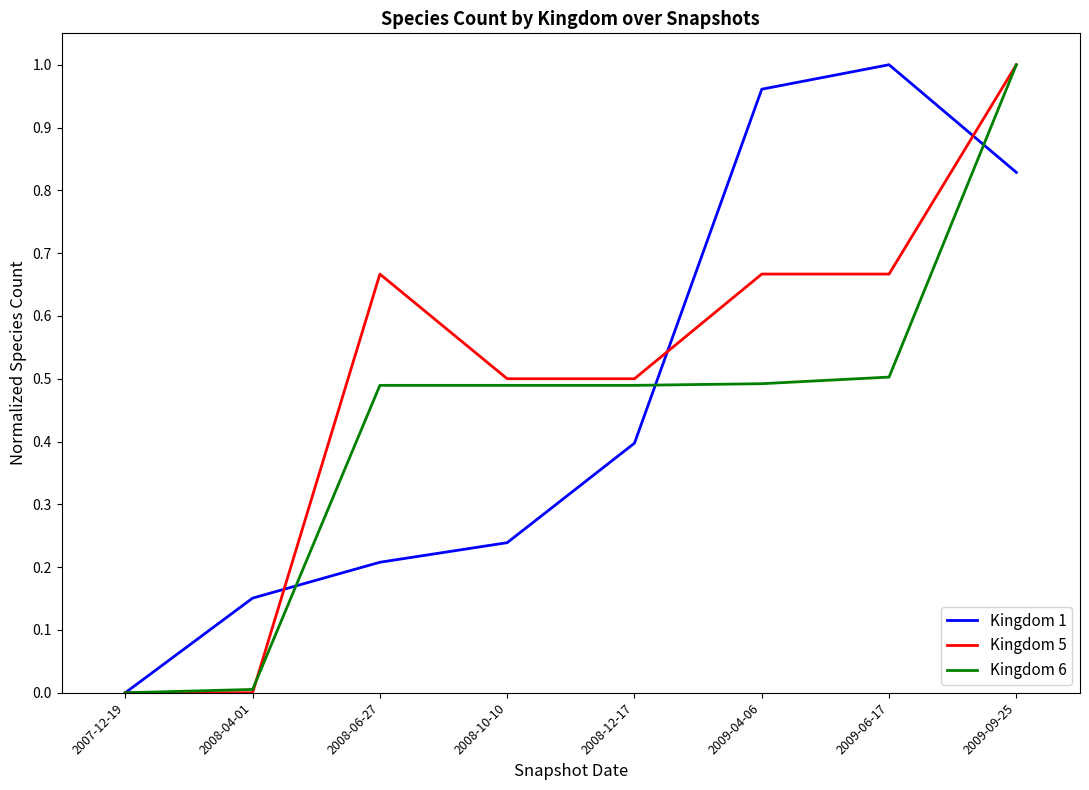

At which label does Kingdom 6 reach its peak?

2009-09-25